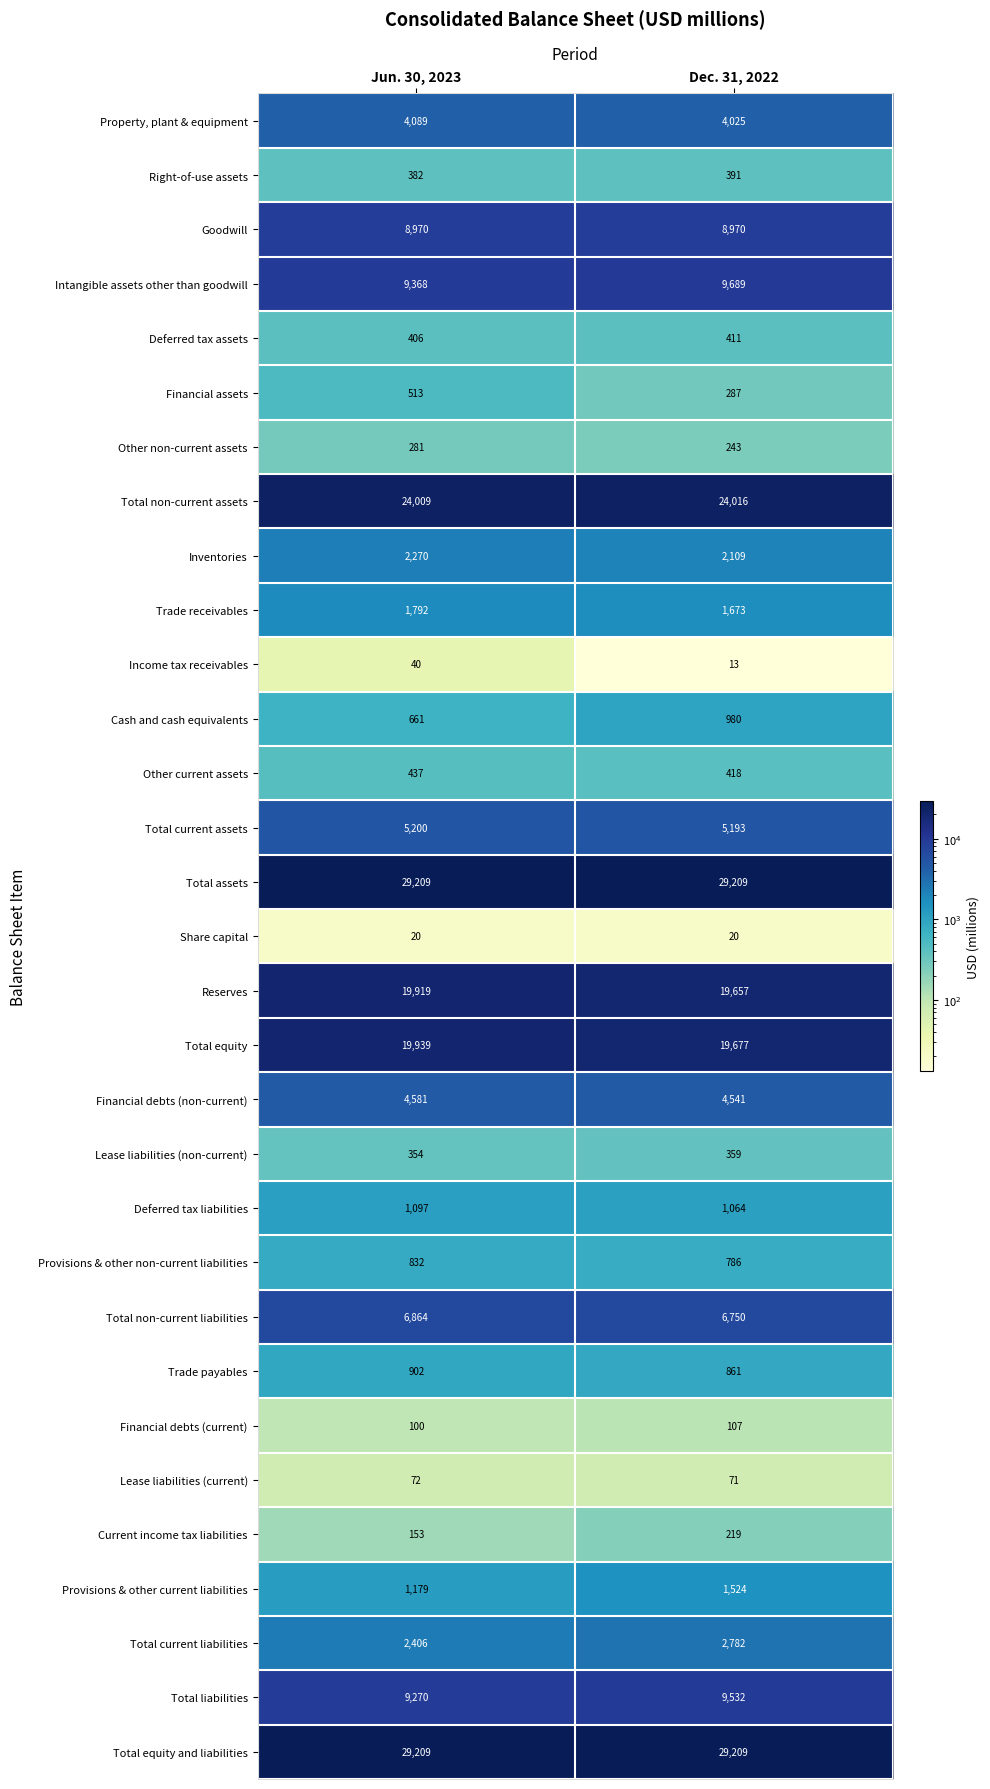

What is the smallest value displayed?

13